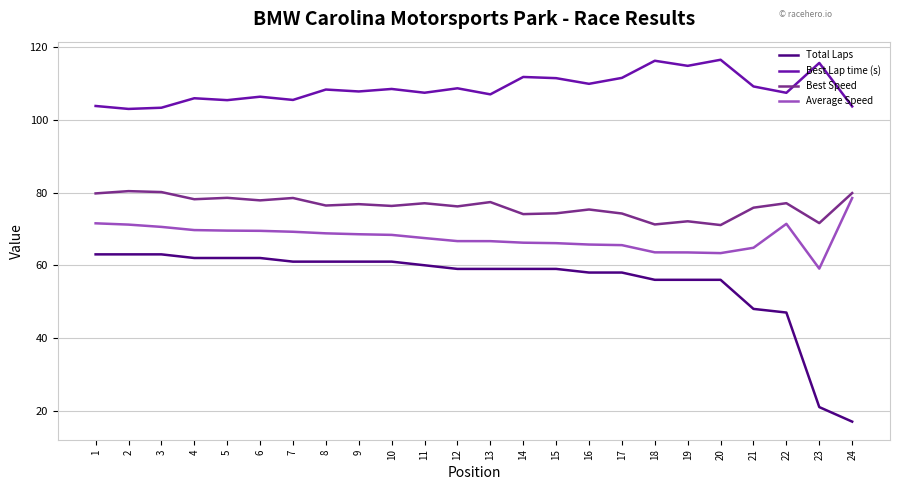

True or false: Best Lap time (s) and Best Speed intersect in this chart.

False